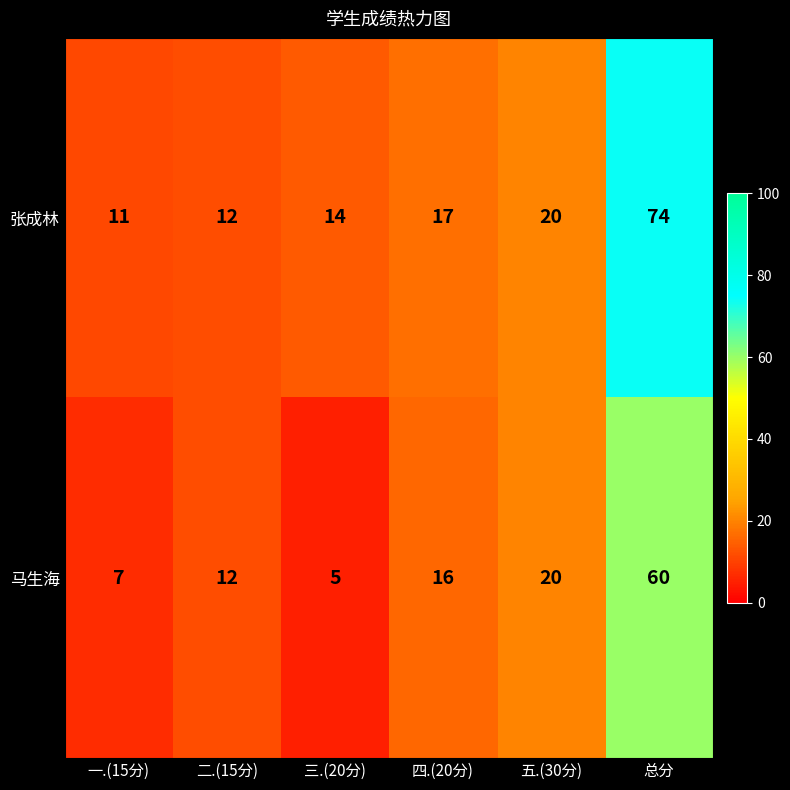

Reading right to left, what are all the values shown in this chart?

张成林: 74	20	17	14	12	11
马生海: 60	20	16	5	12	7